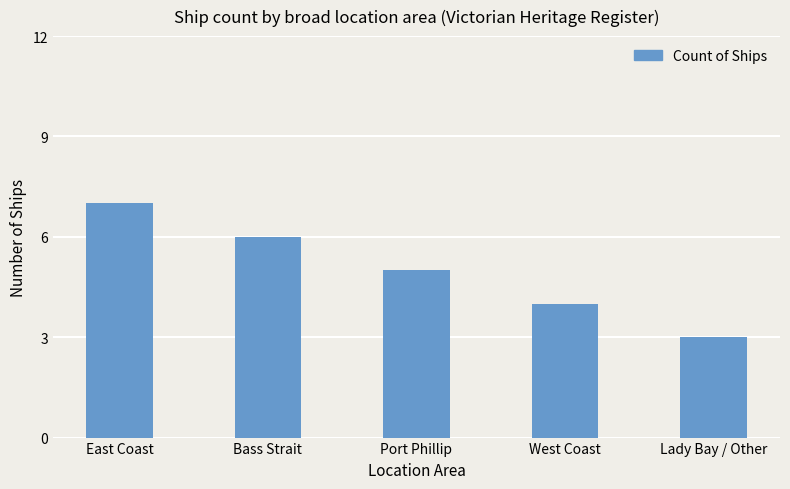

What is the sum of the values at Lady Bay / Other and Bass Strait?

9